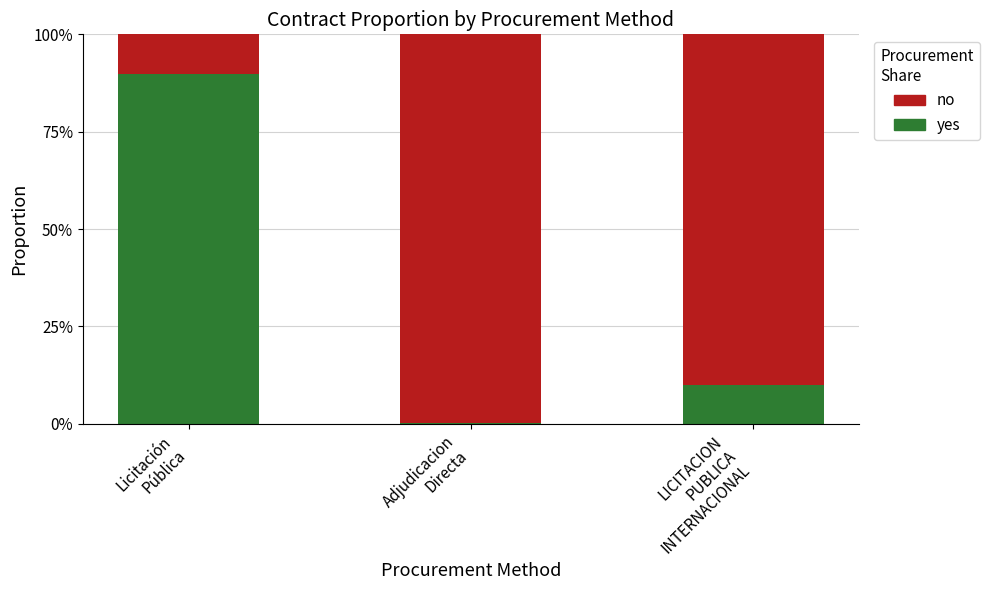

At which label is no closest to 0?

Licitación
Pública